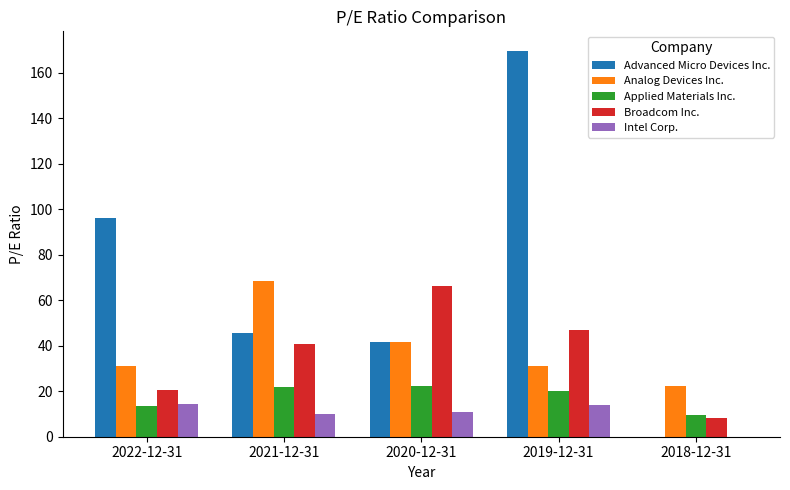

Which series has the widest spread of values?

Advanced Micro Devices Inc.